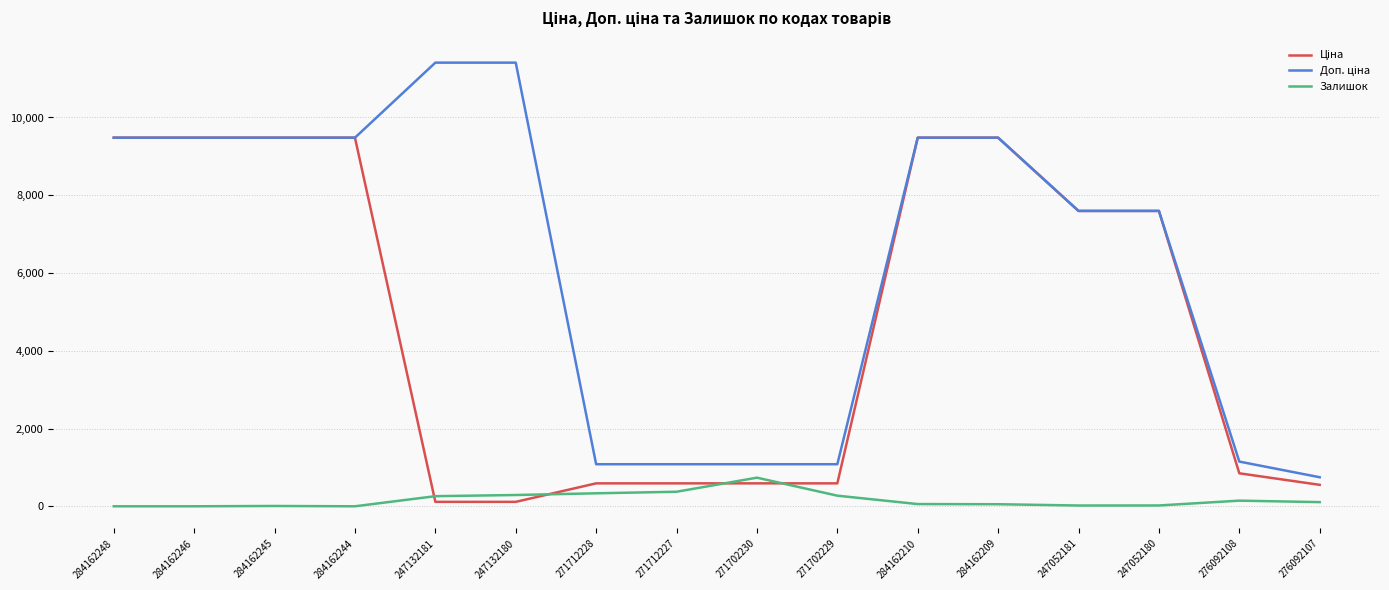

True or false: Залишок has a value of 20.0 at 247052181.

True